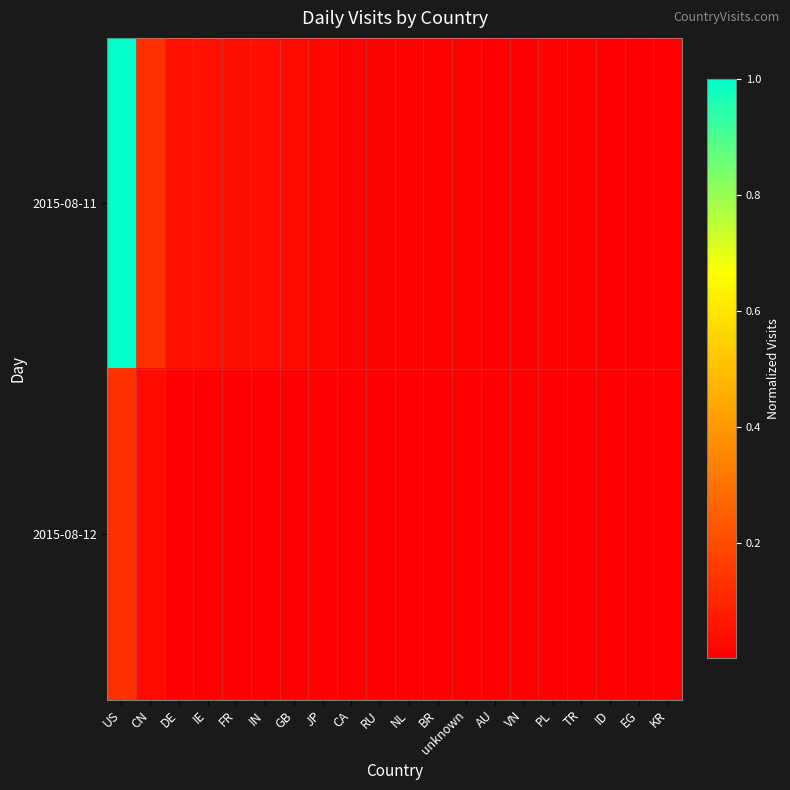

Between RU and KR, which is larger?

RU